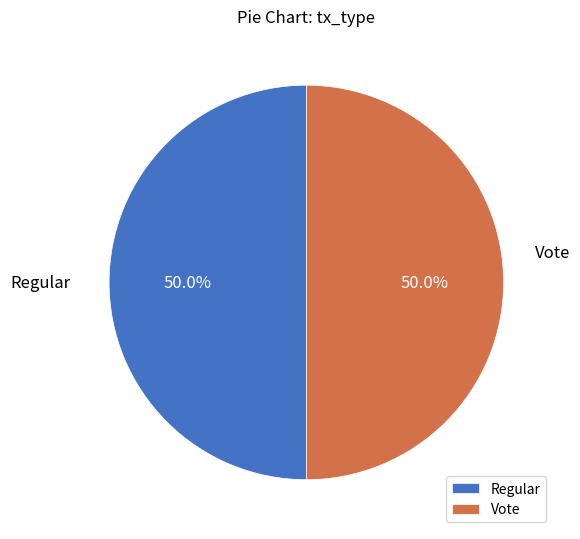

To the nearest percent, what is the average slice percentage?

50%